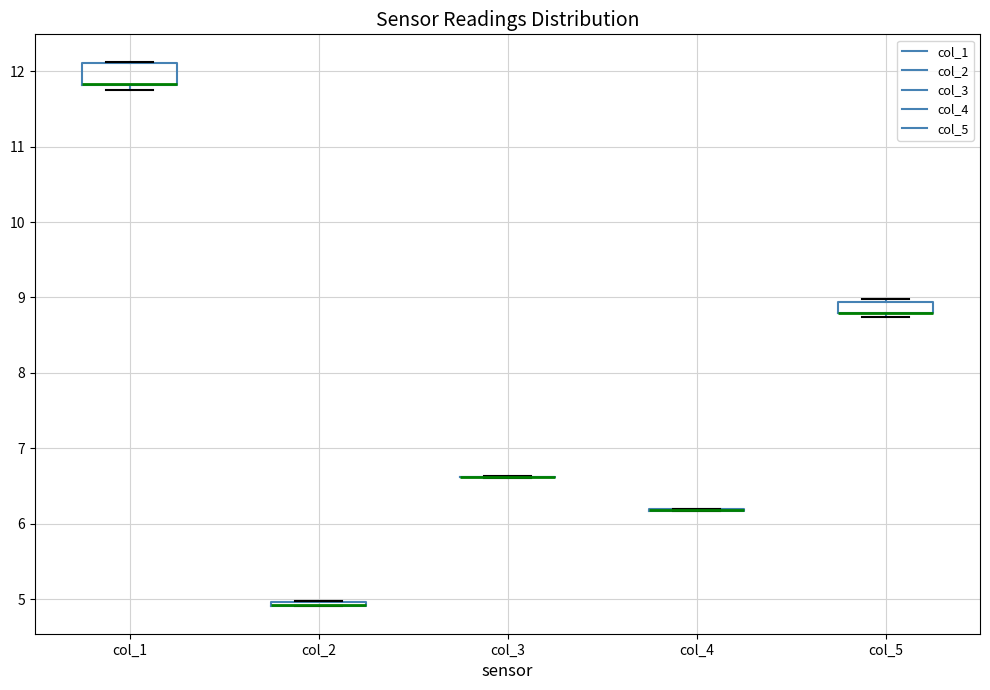

Which box is the tallest, from its lower edge to its upper edge?

col_1